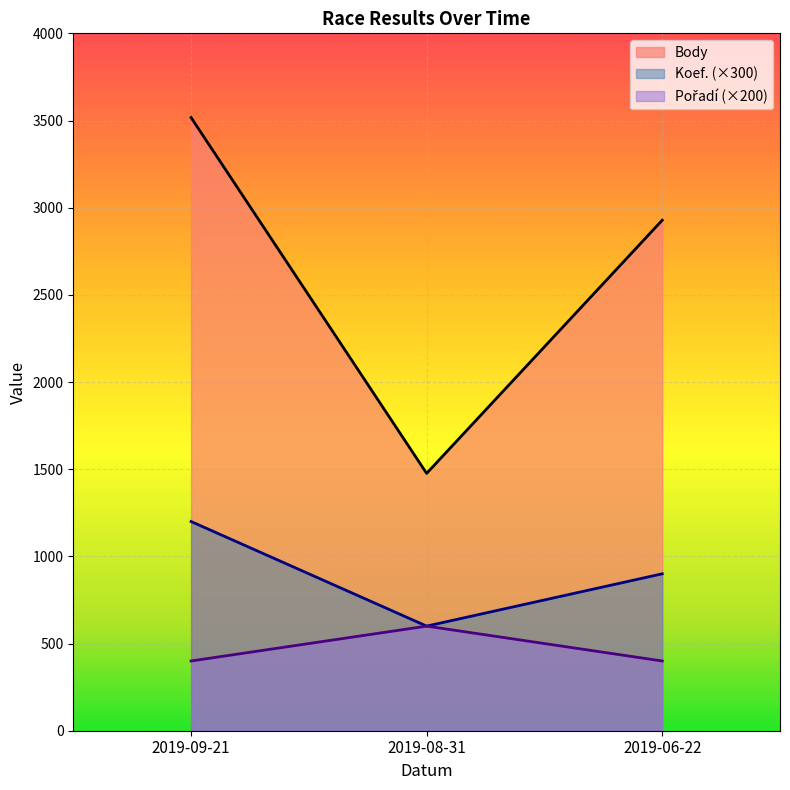

What is the label of the 3rd point from the right?

2019-09-21